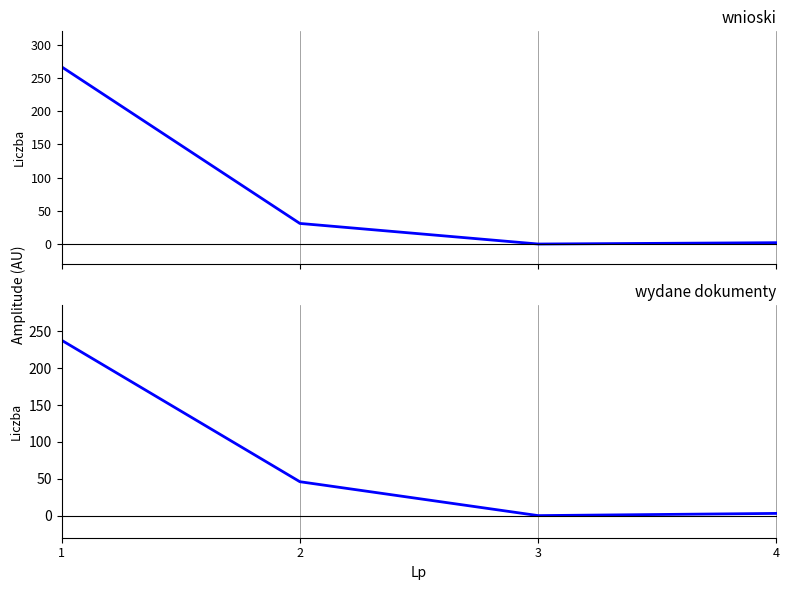

What is the highest value of the wydane dokumenty series?

238